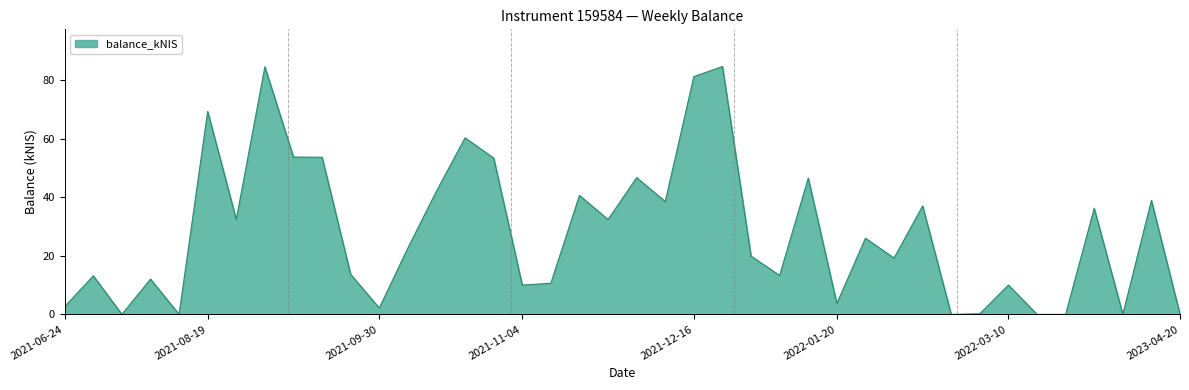

How many lines are shown in the chart?

1